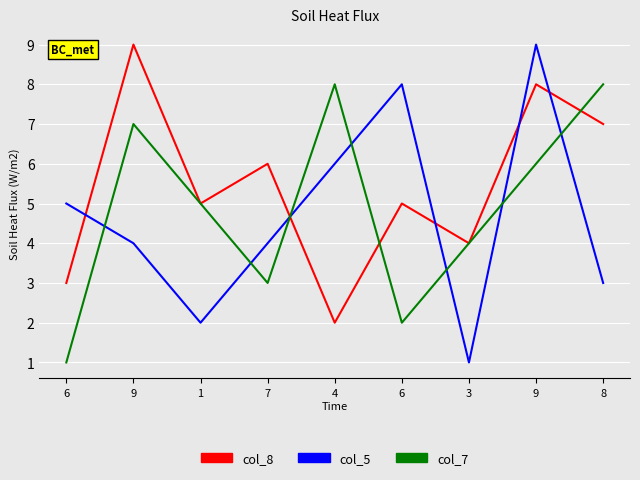

Is this an area chart (filled region under the line)?

No